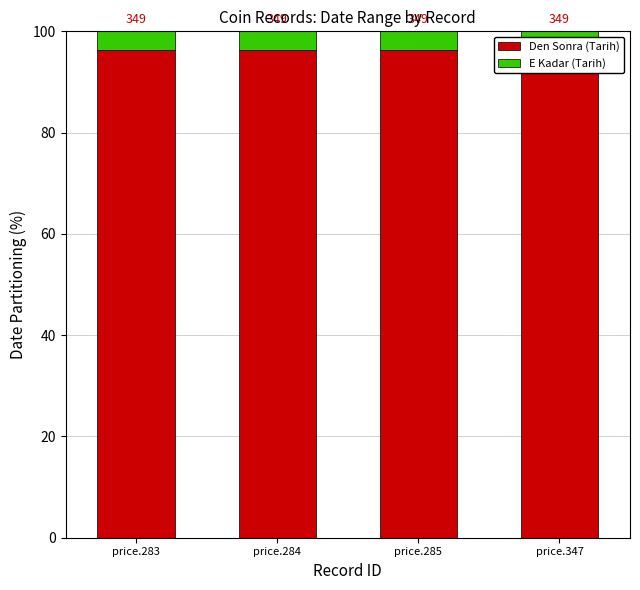

What is the difference between the highest and lowest values at price.284?

92.6